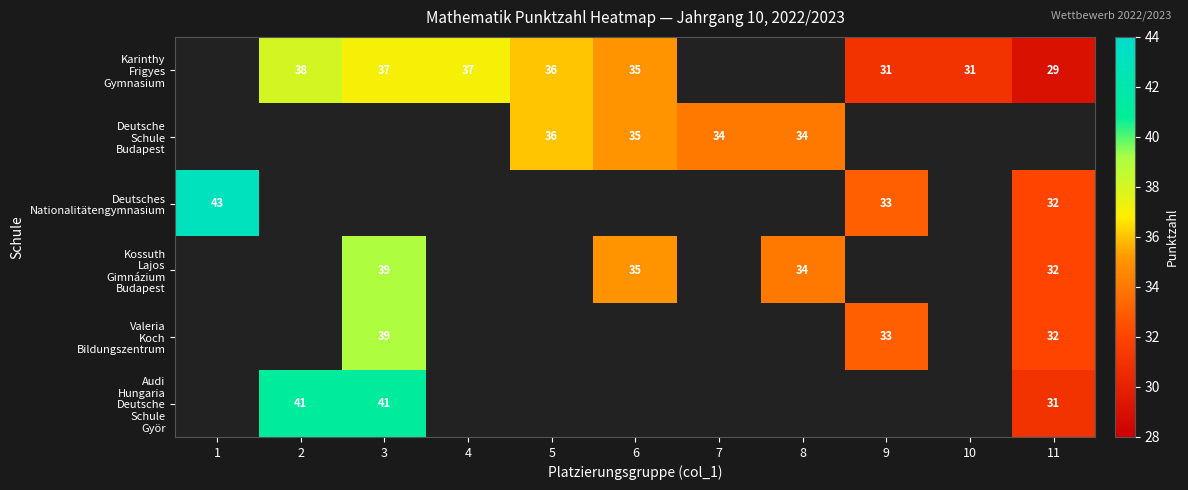

Which series has the widest spread of values?

Deutsches Nationalitätengymnasium